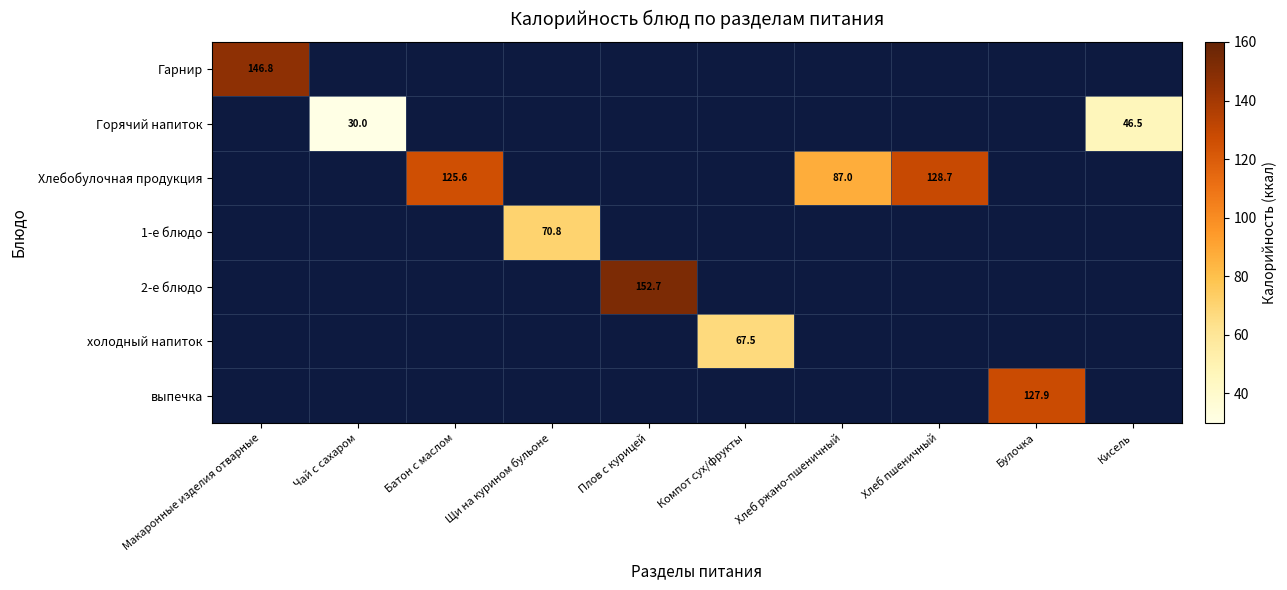

The Горячий напиток series shows 30.0 at Чай с сахаром. True or false?

True